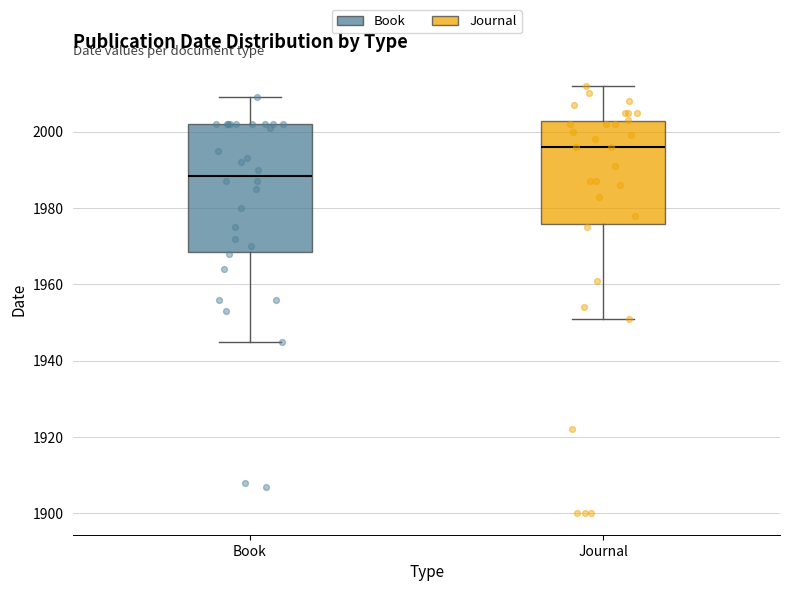

Which box's median line is the highest?

Journal